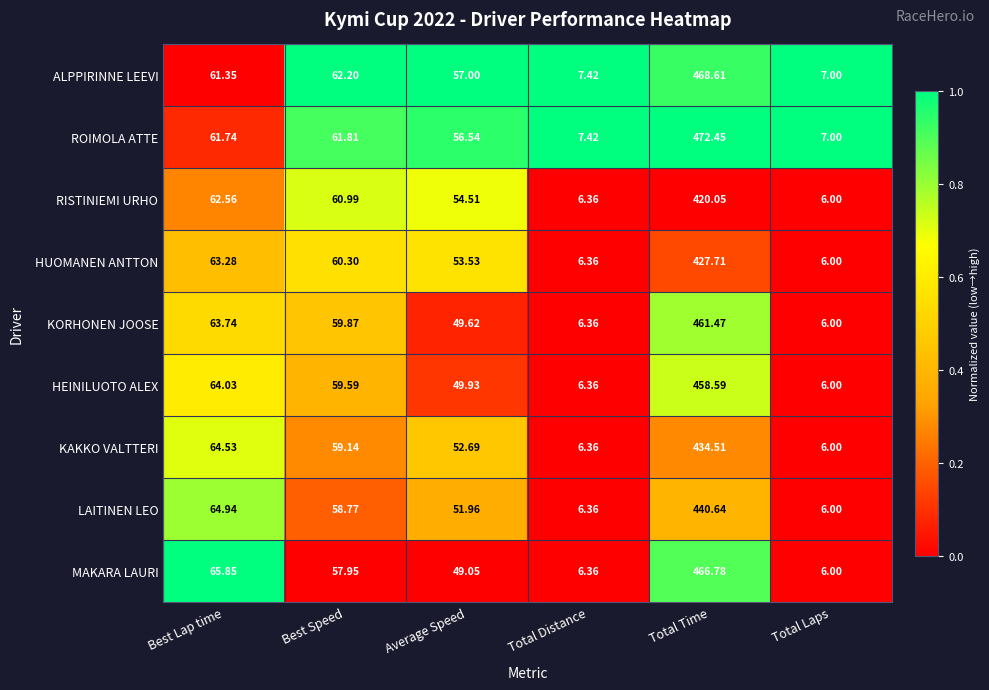

Which series has the widest spread of values?

ROIMOLA ATTE